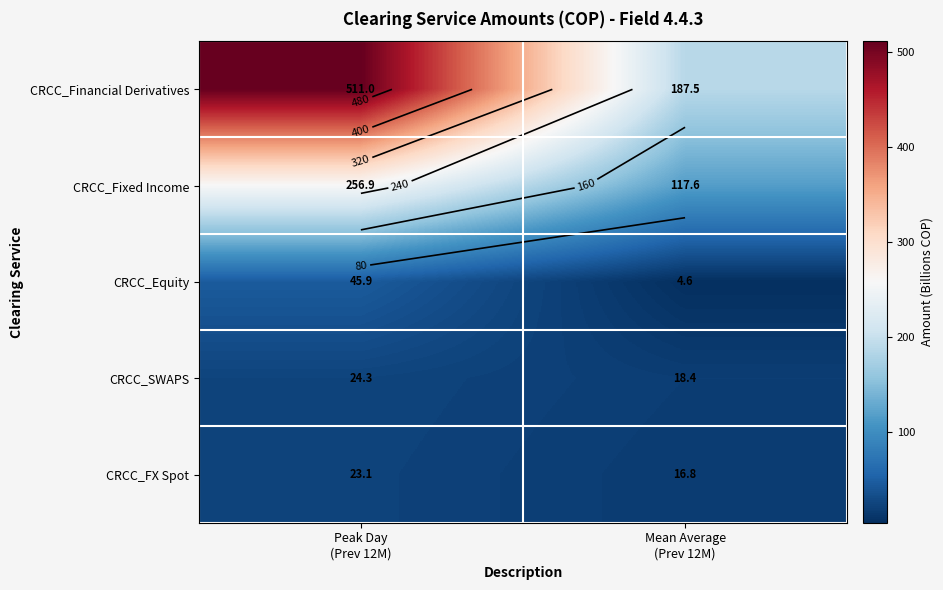

At which category is the sum across all series the highest?

Peak Day
(Prev 12M)